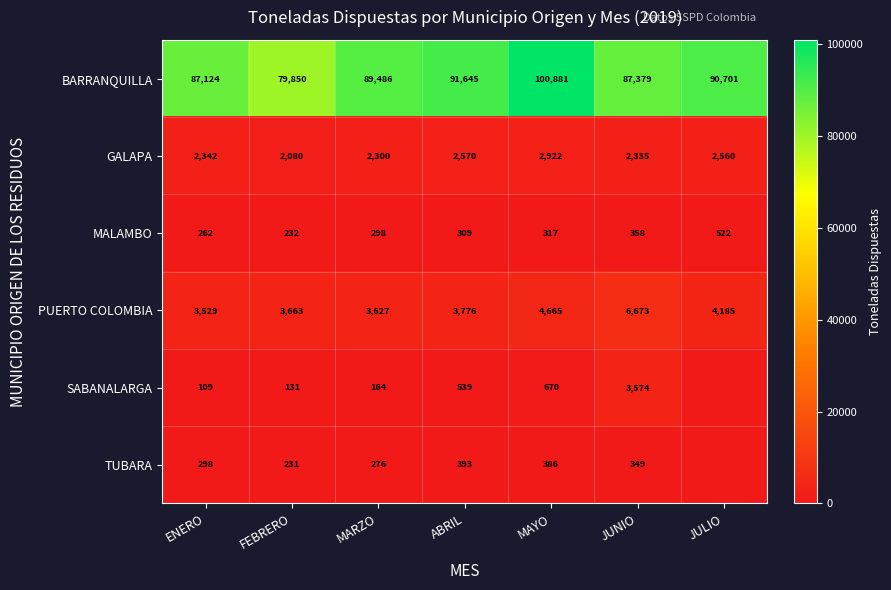

How many series are shown in this chart?

6